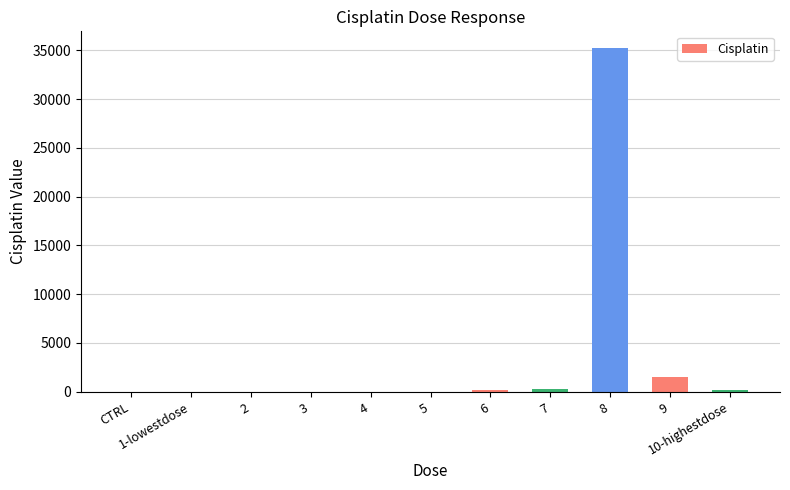

What is the label of the 8th bar from the right?

3